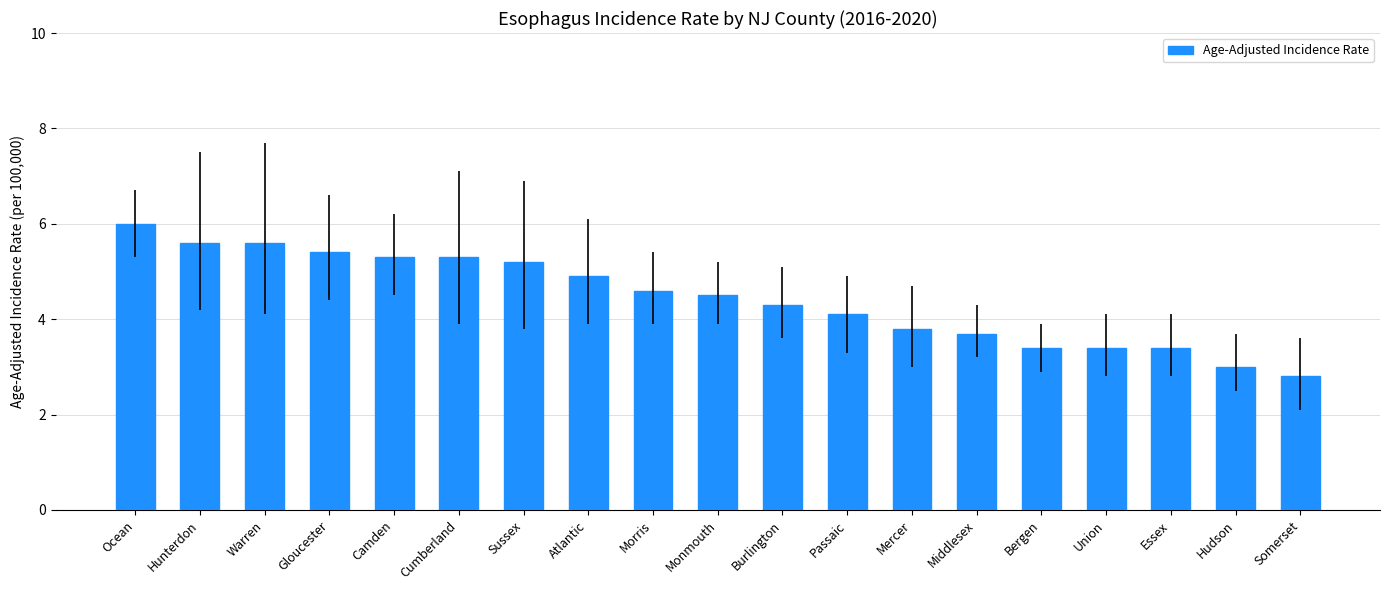

What is the change in value from Atlantic to Burlington?

-0.6